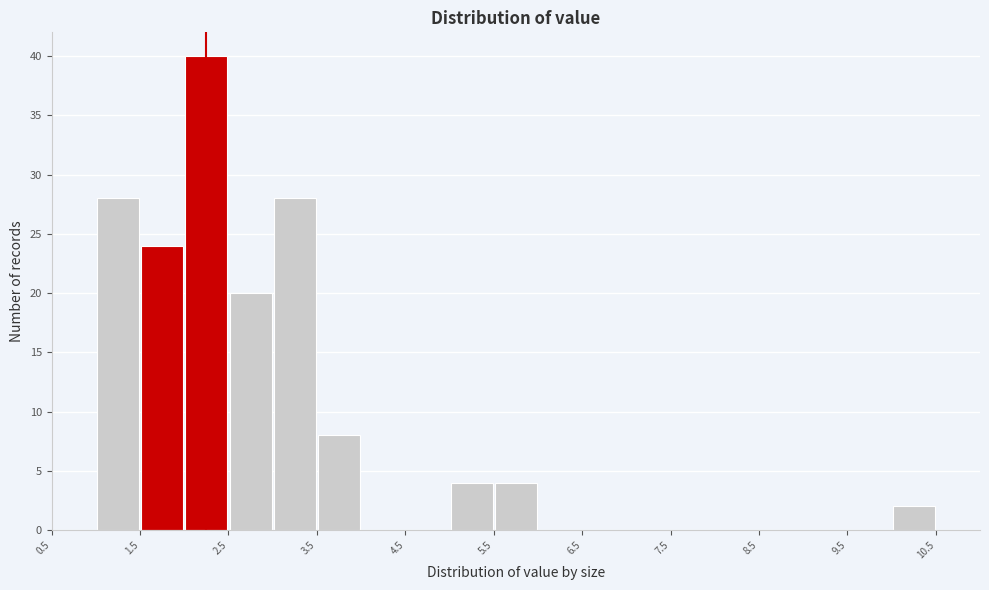

Over which range of the x-axis is the bar tallest?

2.0 to 2.5